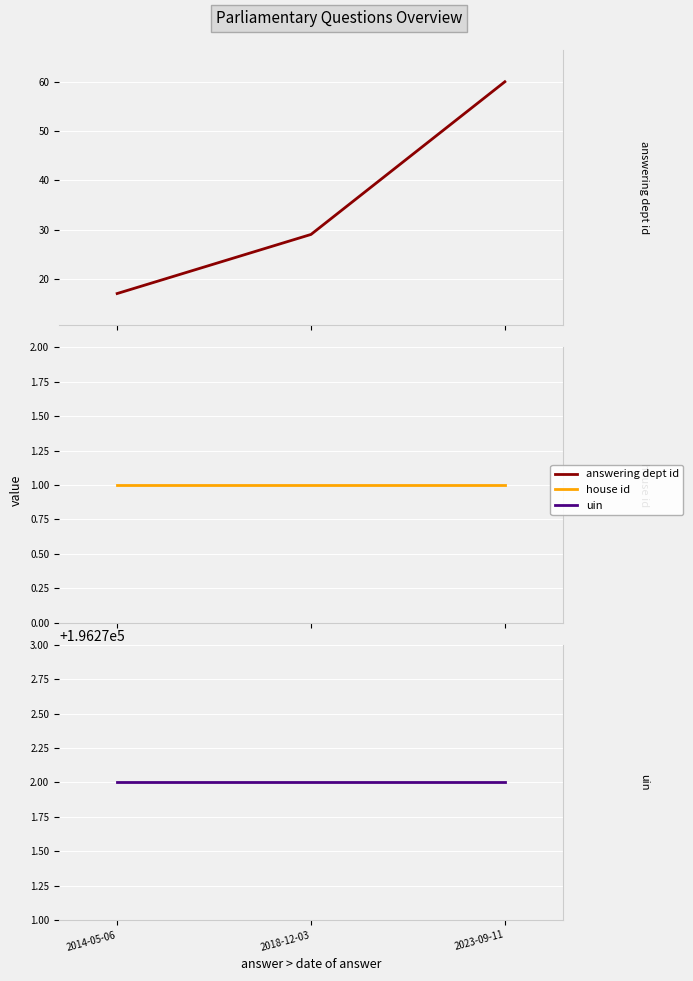

What are all the series names shown in the legend?

answering dept id, house id, uin